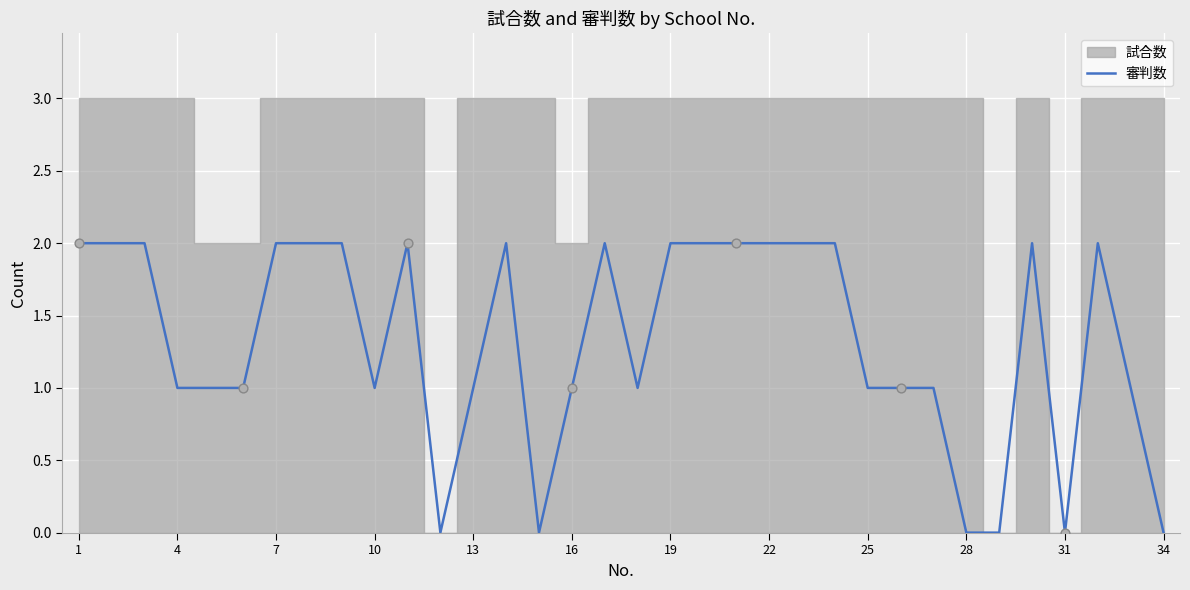

True or false: 審判数 has a value of 1 at 28.

False